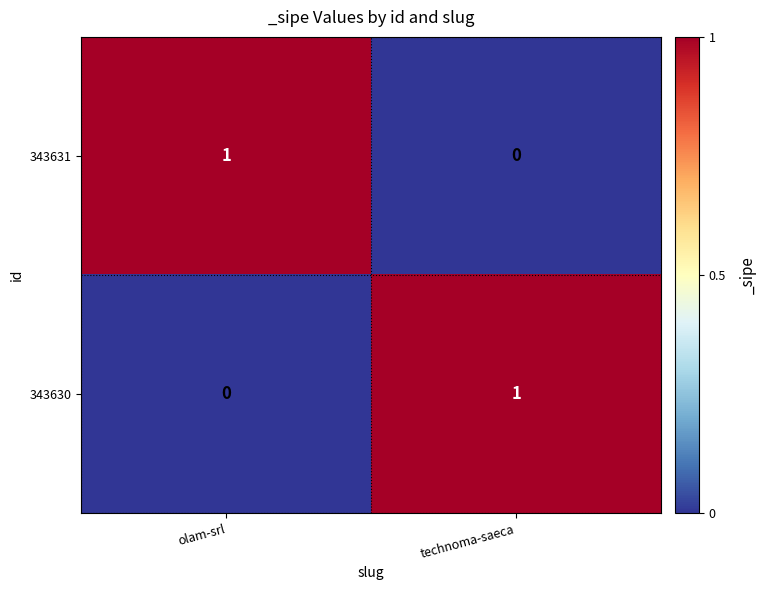

Rank the series at olam-srl from highest to lowest value.

343631, 343630